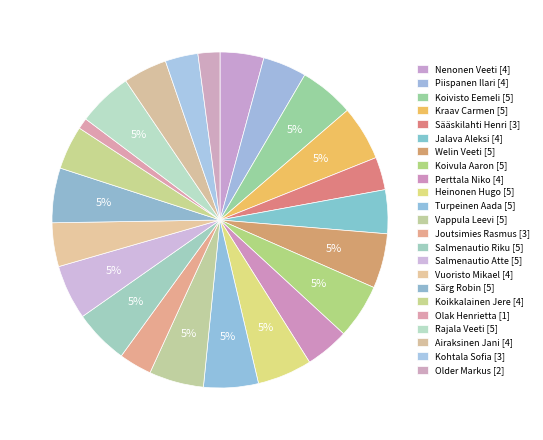

Which slice is the smallest?

Olak Henrietta